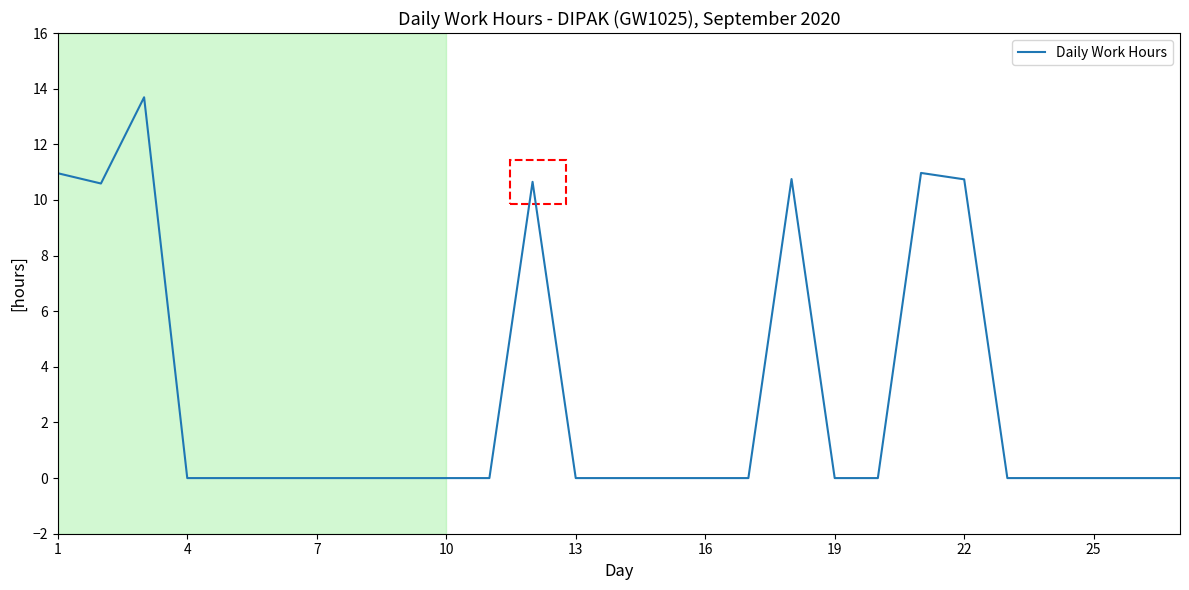

What is the maximum value shown in the chart?

13.7